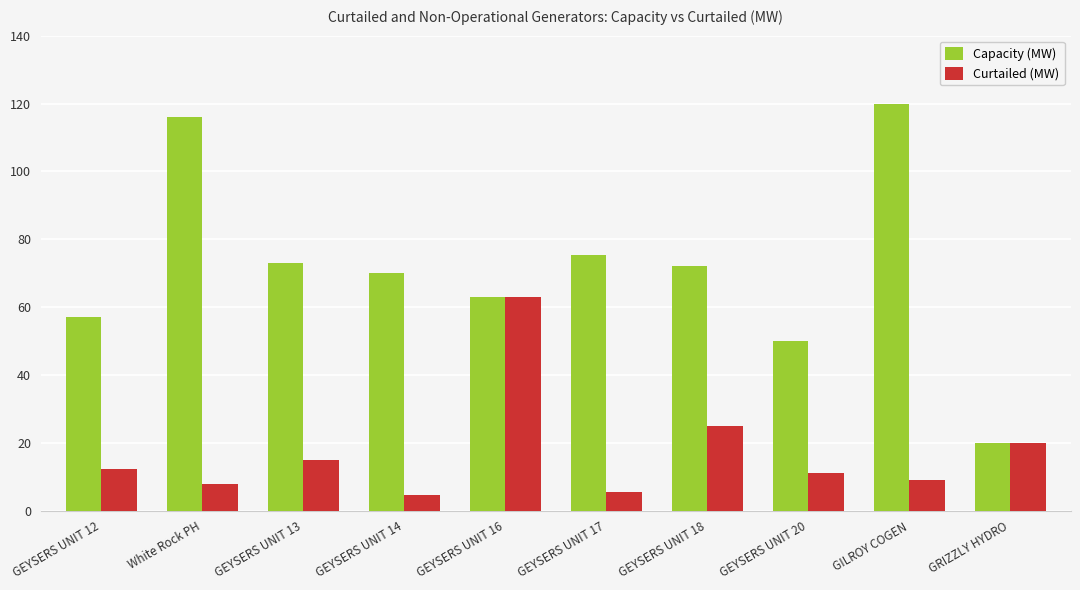

How many bars are there in each group?

2